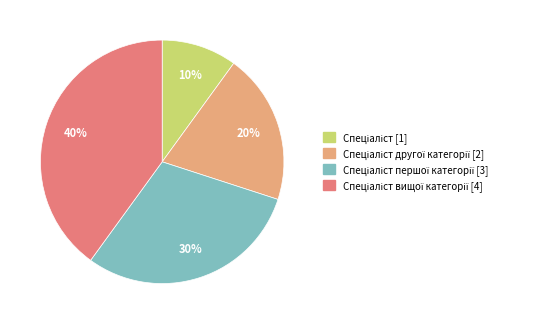

Does any single category account for the majority?

No